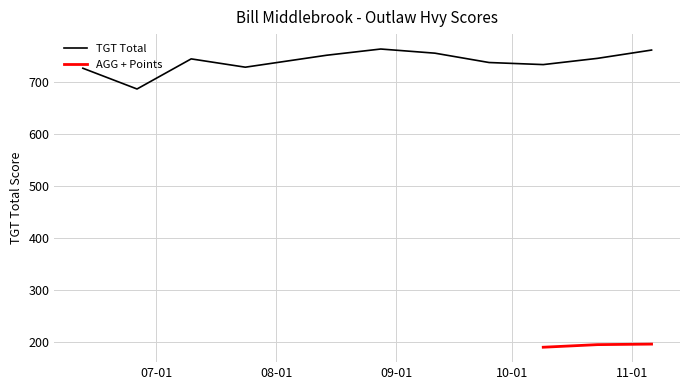

List the labels in order of value, smallest first.

2021-06-26, 2021-06-12, 2021-07-24, 2021-10-09, 2021-09-25, 2021-07-10, 2021-10-23, 2021-08-14, 2021-09-11, 2021-11-06, 2021-08-28